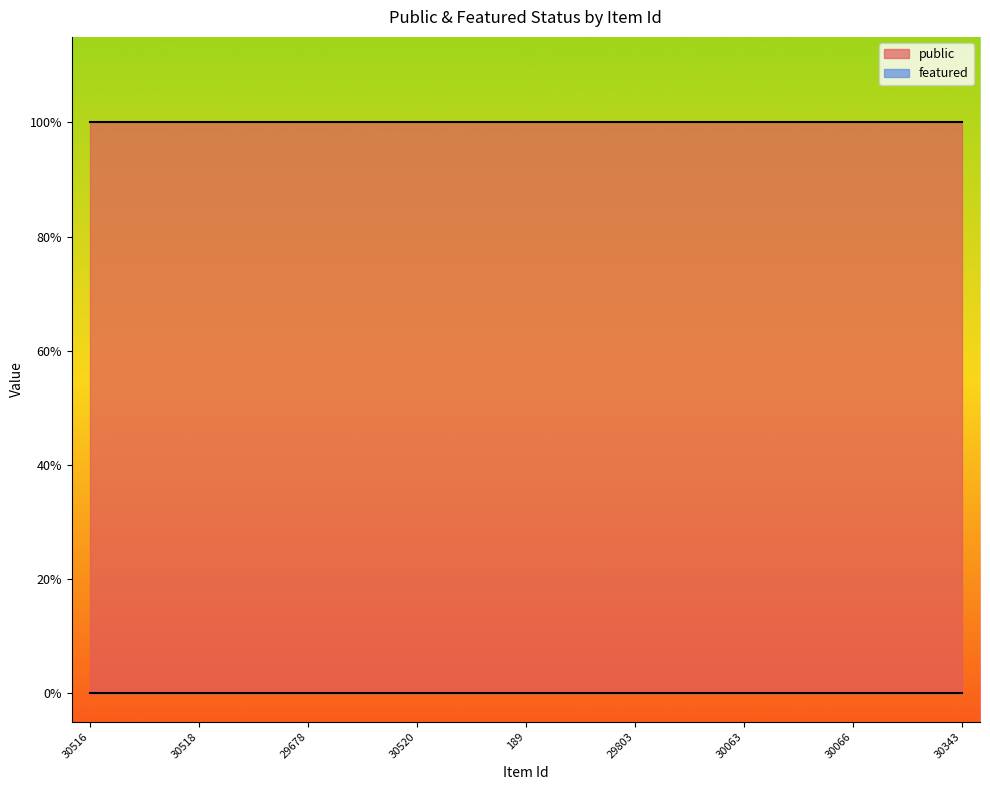

How many series are shown in this chart?

2